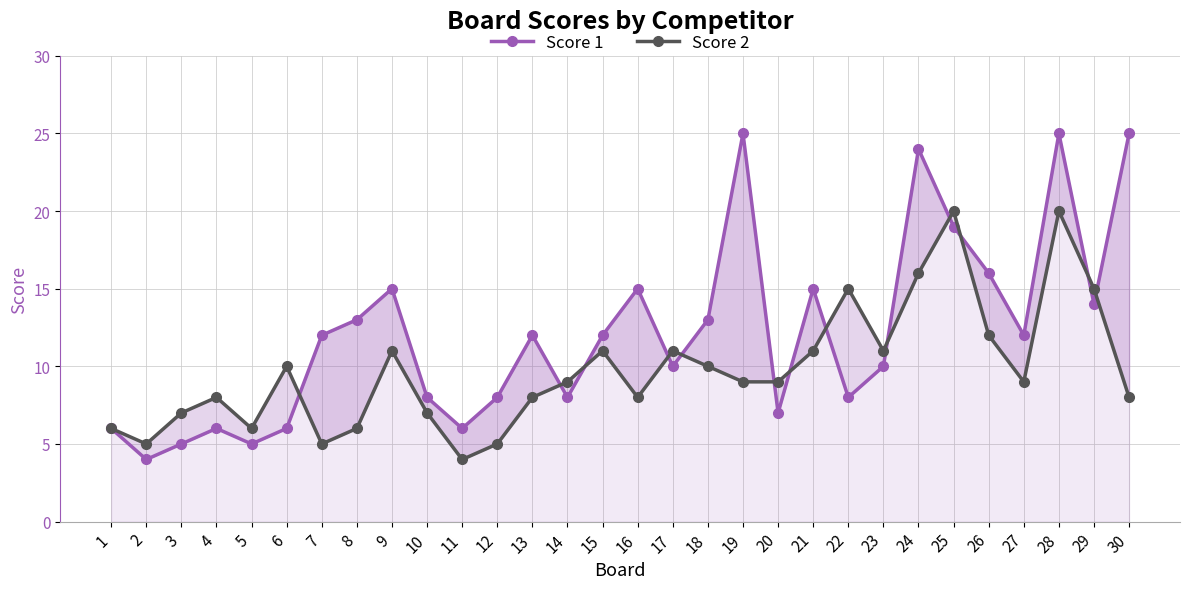

Where is the first local minimum for Score 2?

2